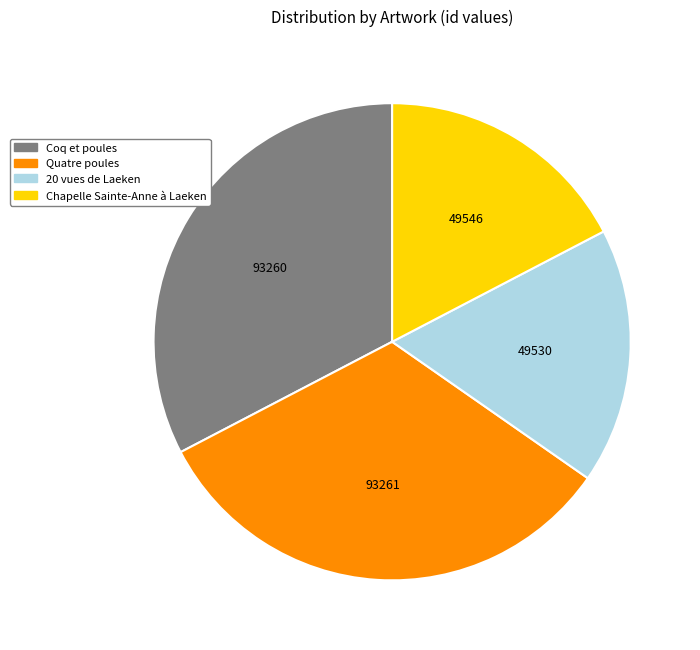

Is it true that Coq et poules is 44% of the pie?

False